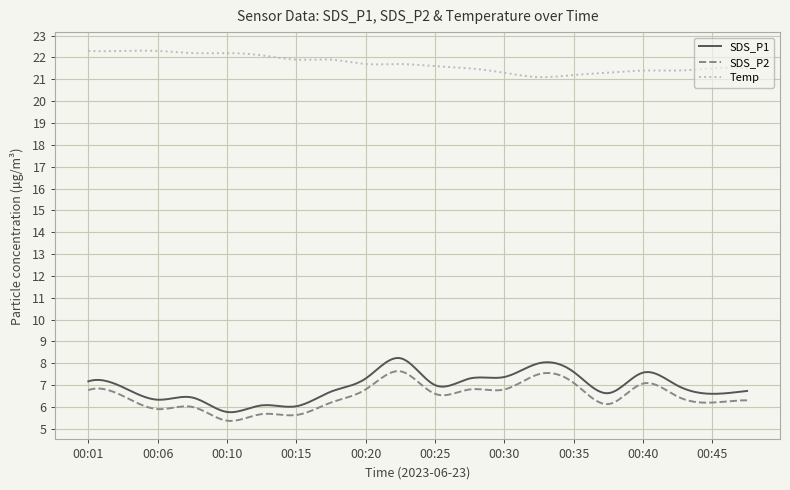

What is the smallest value displayed?

5.4